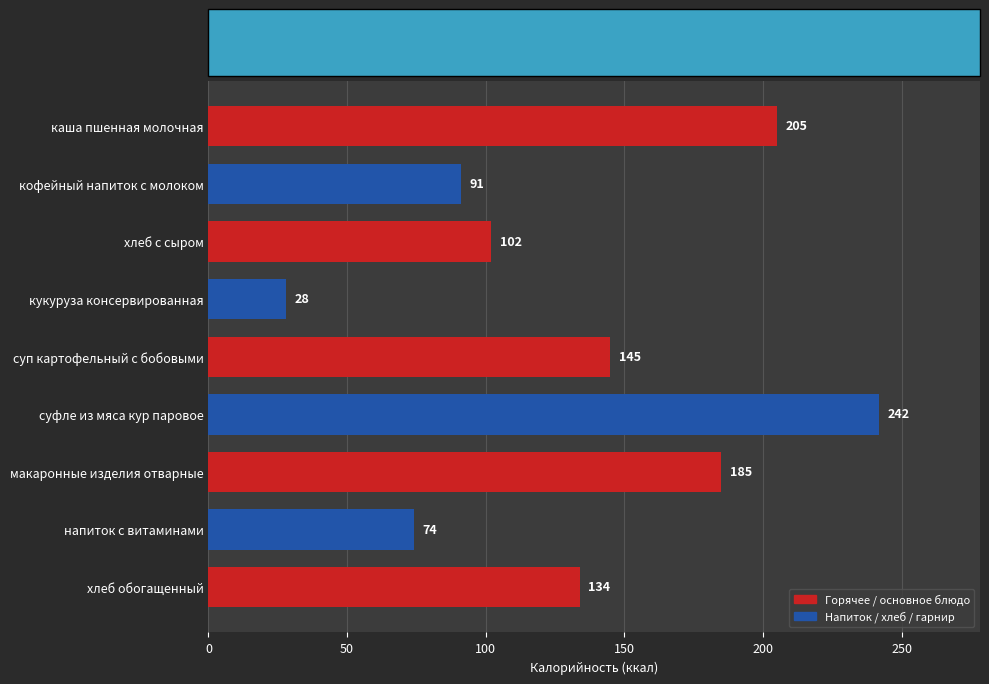

What is the difference between the values at каша пшенная молочная and напиток с витаминами?

131